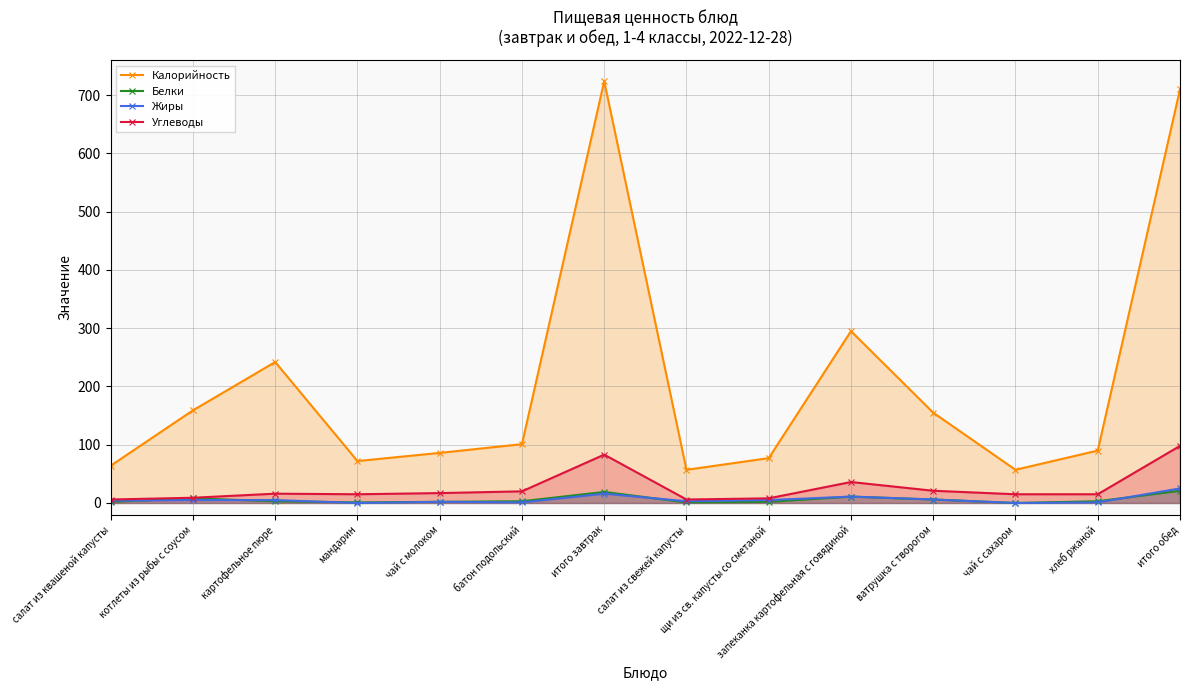

What is the label of the 10th point from the right?

чай с молоком